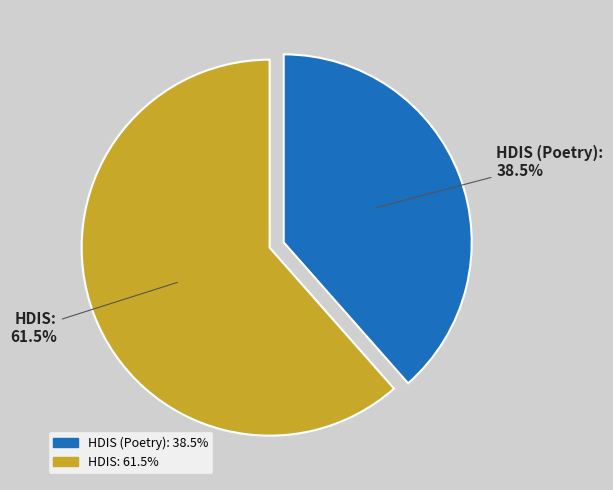

How many slices are in this pie chart?

2